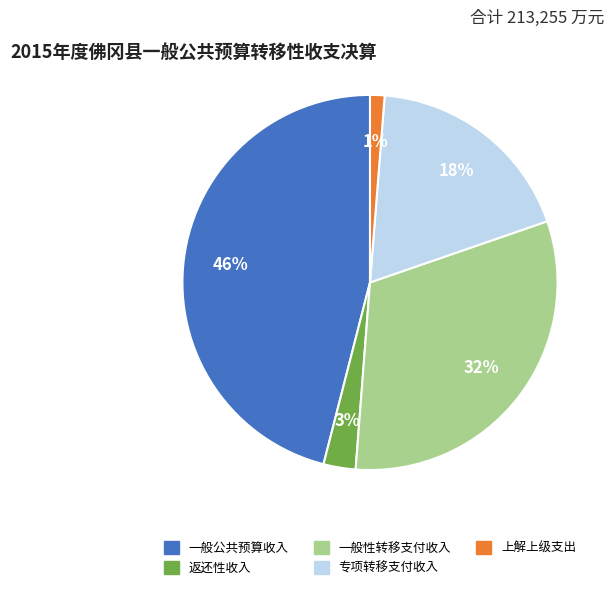

Which slice is the smallest?

上解上级支出